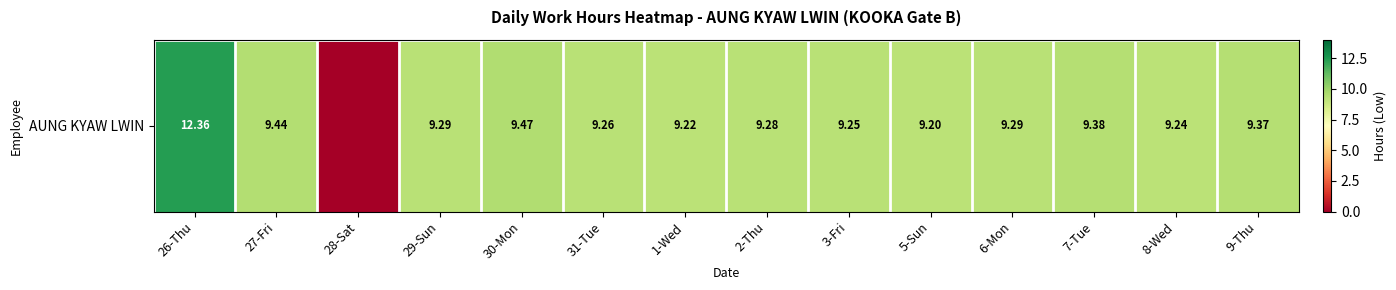

Rank the categories by value from highest to lowest.

26-Thu, 30-Mon, 27-Fri, 7-Tue, 9-Thu, 29-Sun, 6-Mon, 2-Thu, 31-Tue, 3-Fri, 8-Wed, 1-Wed, 5-Sun, 28-Sat